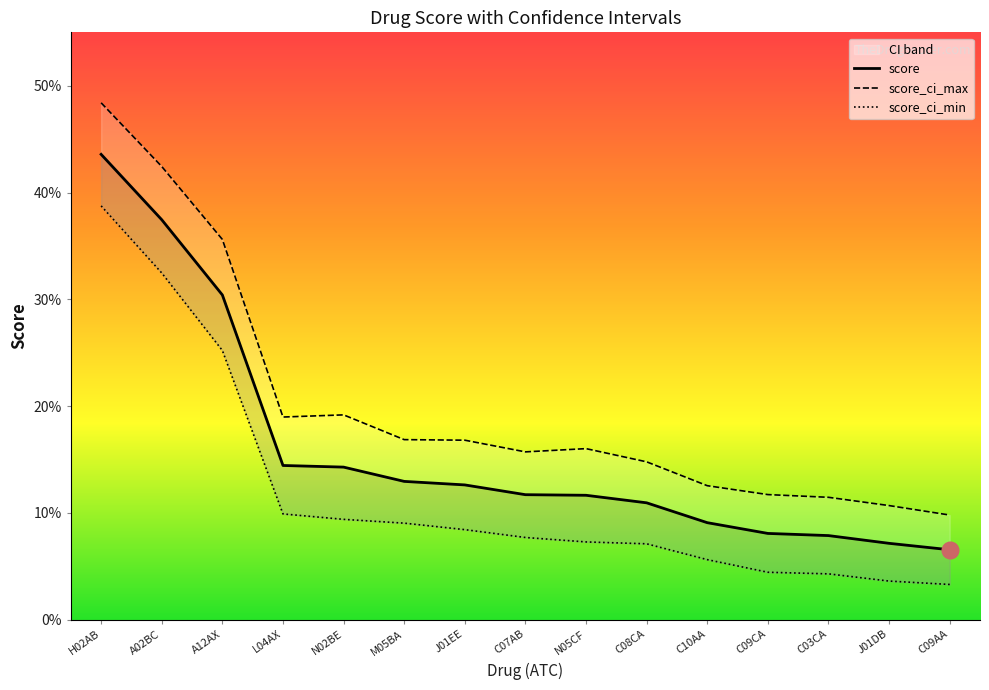

In score_ci_max, how many points are lower than both neighbors (excluding endpoints)?

2